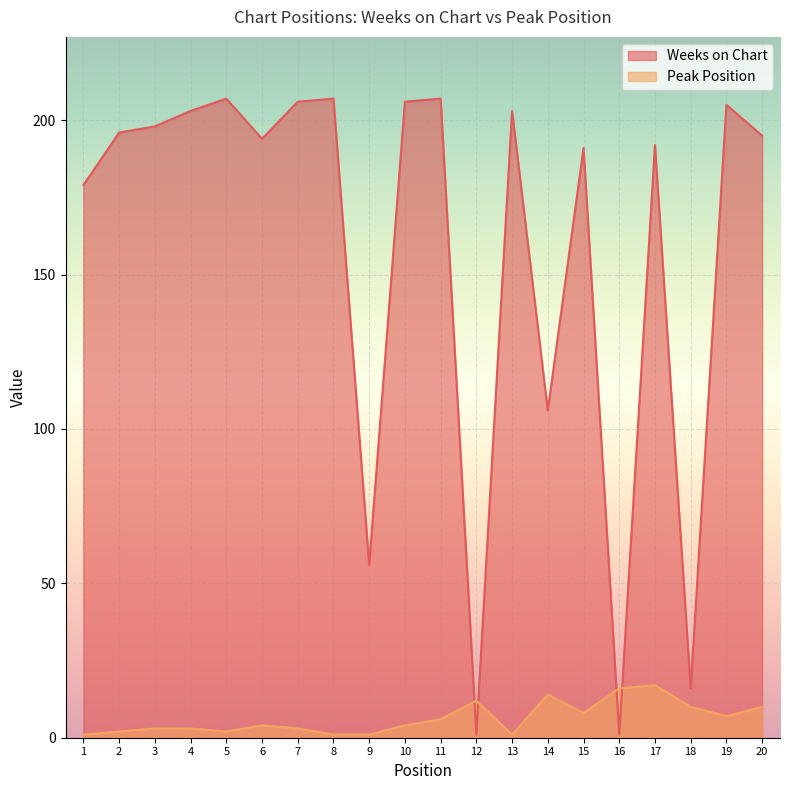

Where does the Weeks on Chart series first go above 196?

3